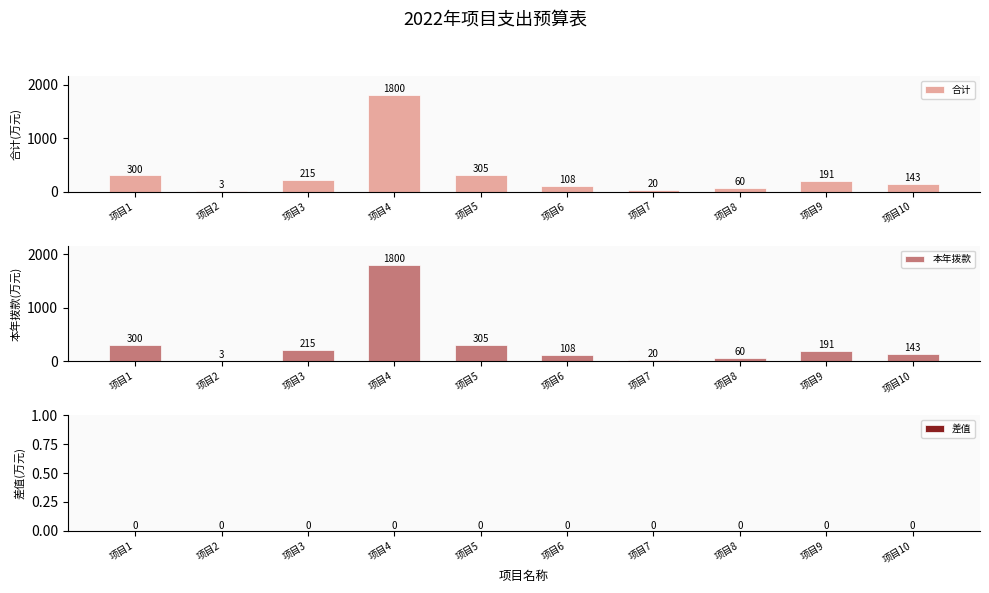

Reading right to left, transcribe all the data shown in this chart.

合计: 项目10=142.6	项目9=190.8	项目8=60.0	项目7=20.0	项目6=108.0	项目5=304.7	项目4=1800.0	项目3=215.4	项目2=3.0	项目1=300.0
本年拨款: 项目10=142.6	项目9=190.8	项目8=60.0	项目7=20.0	项目6=108.0	项目5=304.7	项目4=1800.0	项目3=215.4	项目2=3.0	项目1=300.0
差值: 项目10=0.0	项目9=0.0	项目8=0.0	项目7=0.0	项目6=0.0	项目5=0.0	项目4=0.0	项目3=0.0	项目2=0.0	项目1=0.0